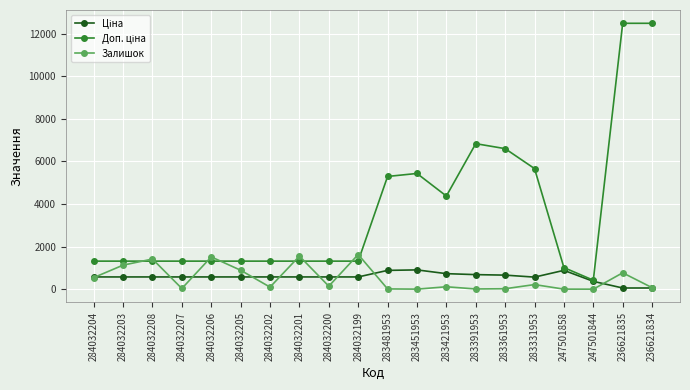

Count the number of categories in the chart.

20